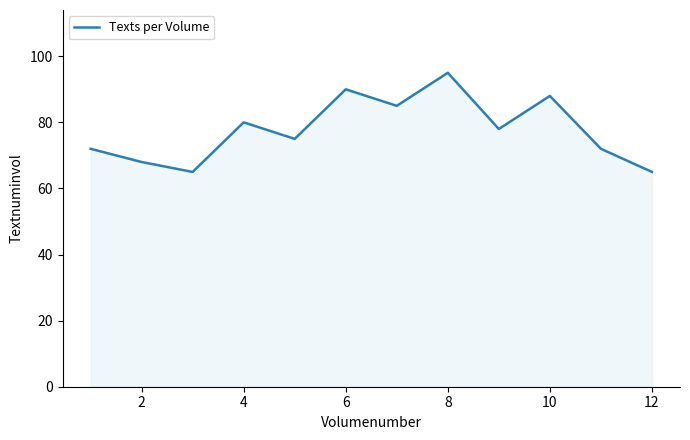

Reading right to left, extract all data points from this chart.

65	72	88	78	95	85	90	75	80	65	68	72